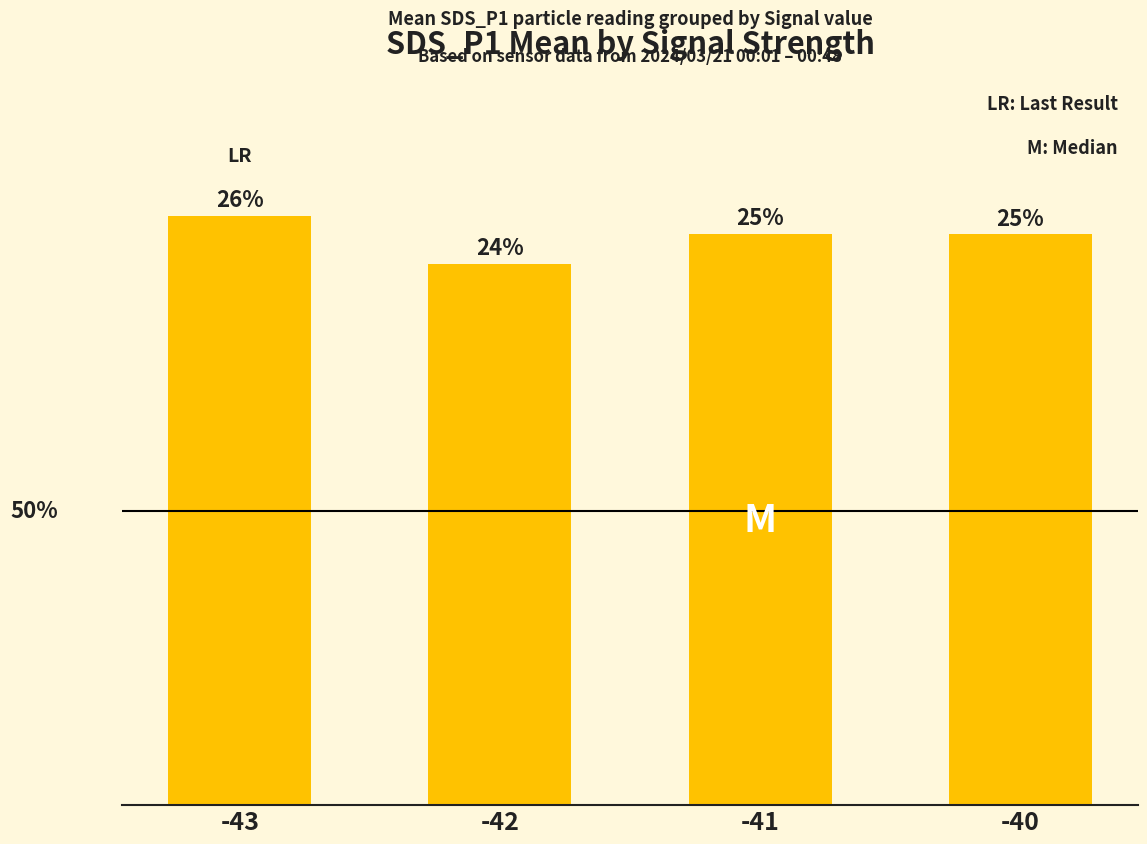

Does the chart contain any negative values?

No